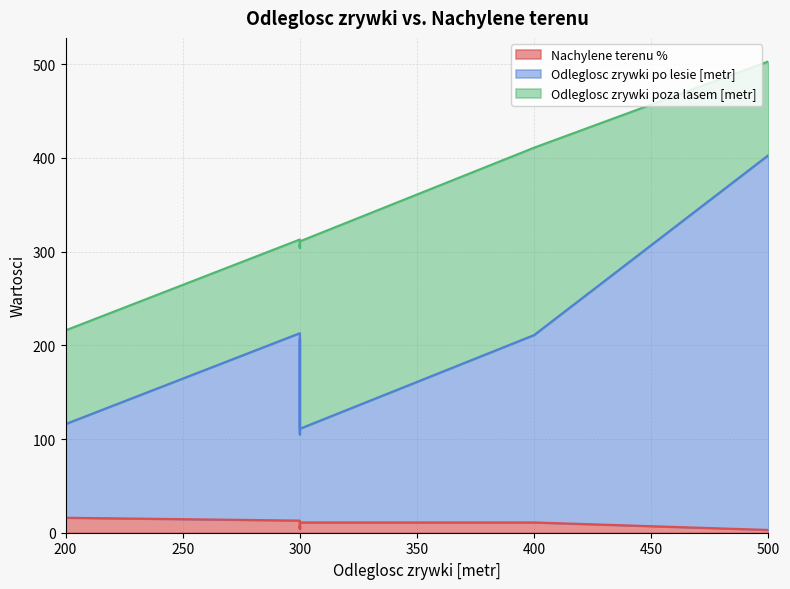

How many interior local valleys does the Odleglosc zrywki po lesie [metr] series have?

1